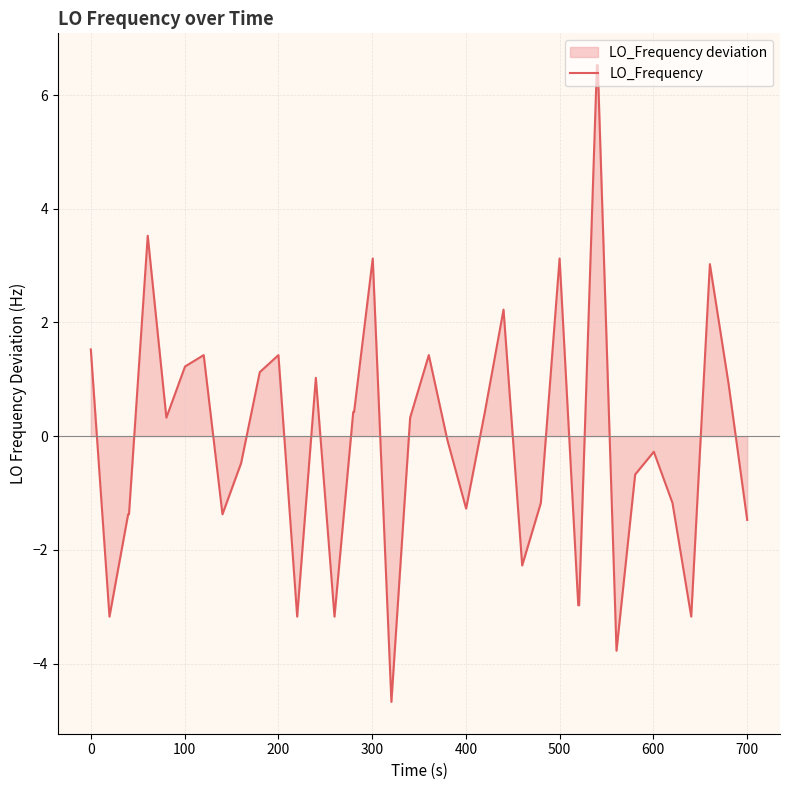

What is the maximum value shown in the chart?

6.5